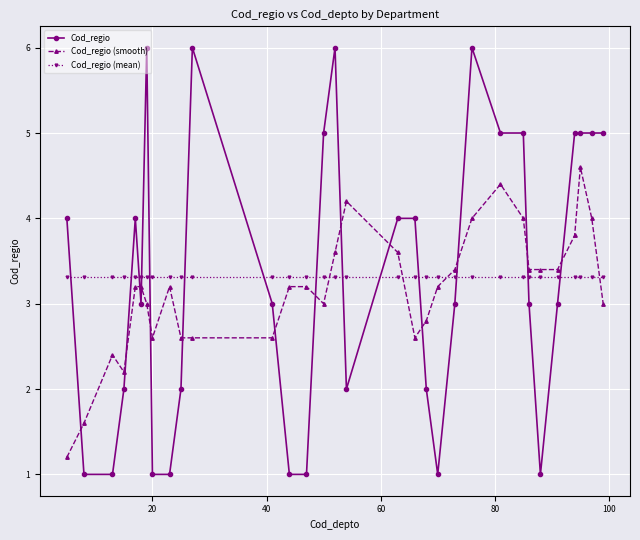

Rank the series by their maximum value, from lowest to highest.

Cod_regio (mean), Cod_regio (smooth), Cod_regio